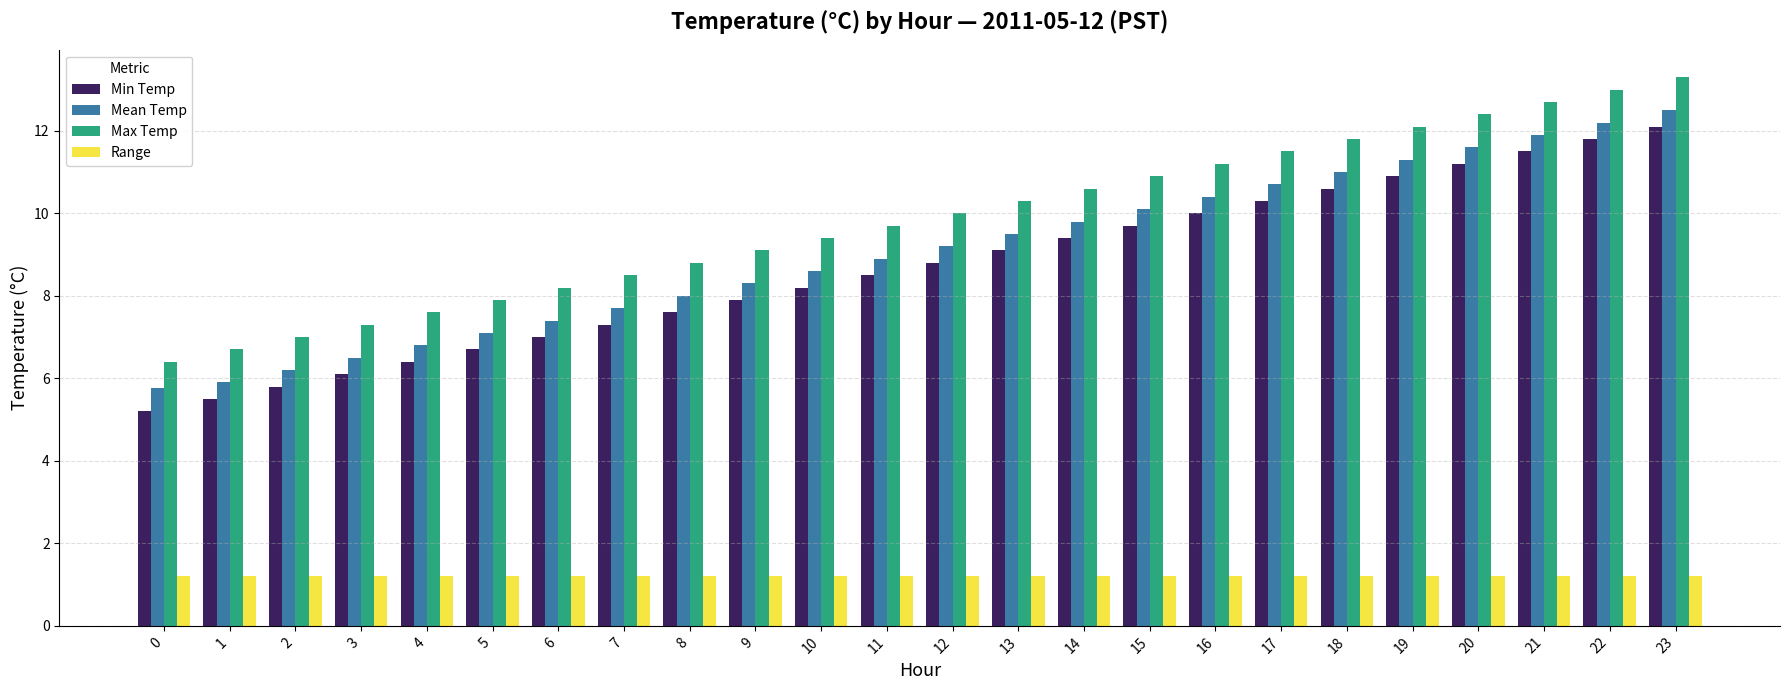

What is the average value of the Mean Temp series?

9.1